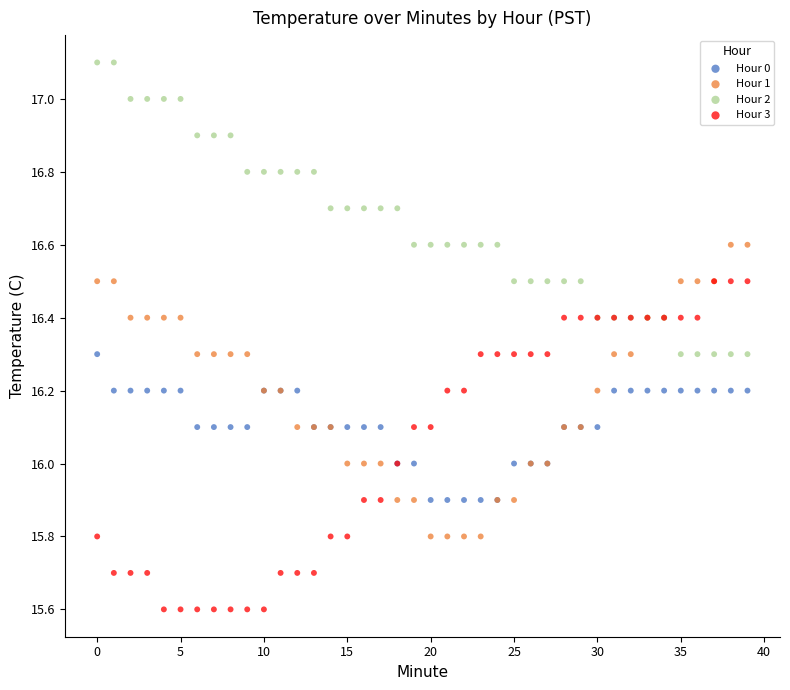

What are all the series names shown in the legend?

Hour 0, Hour 1, Hour 2, Hour 3